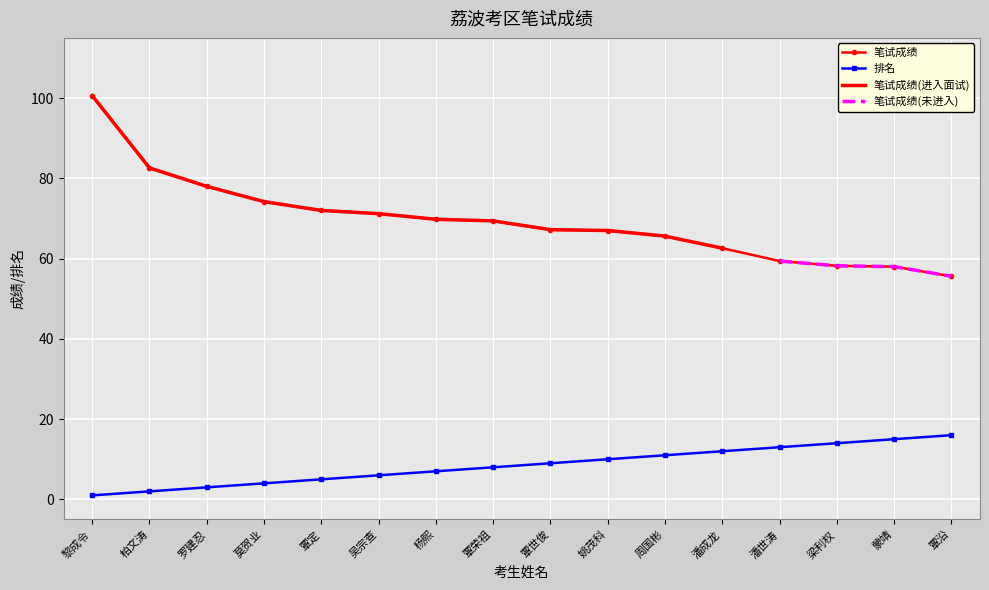

Is it true that 笔试成绩 equals 108.5 at 潘成龙?

False